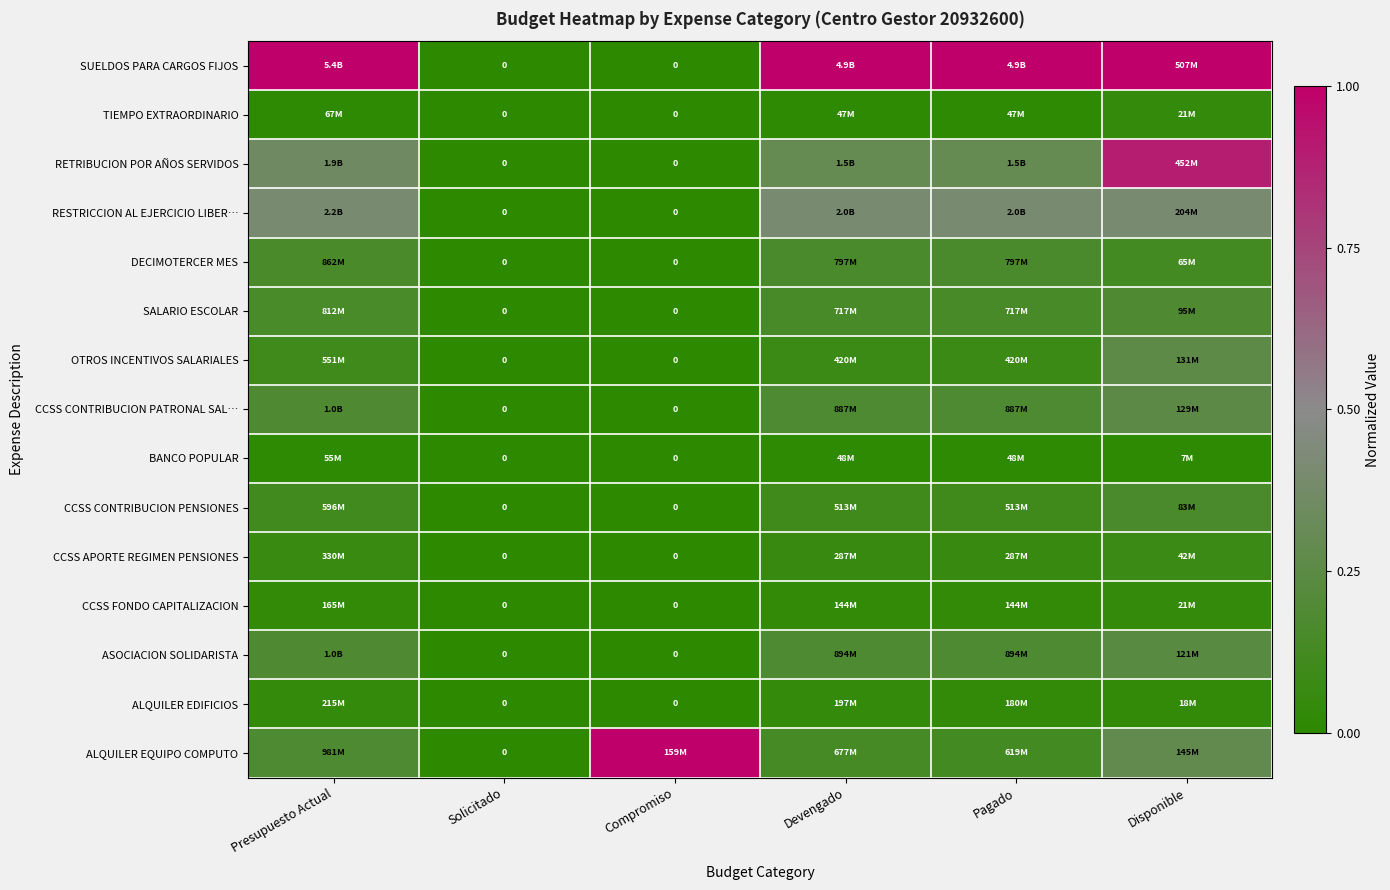

Which category has the lowest value across all series?

Solicitado